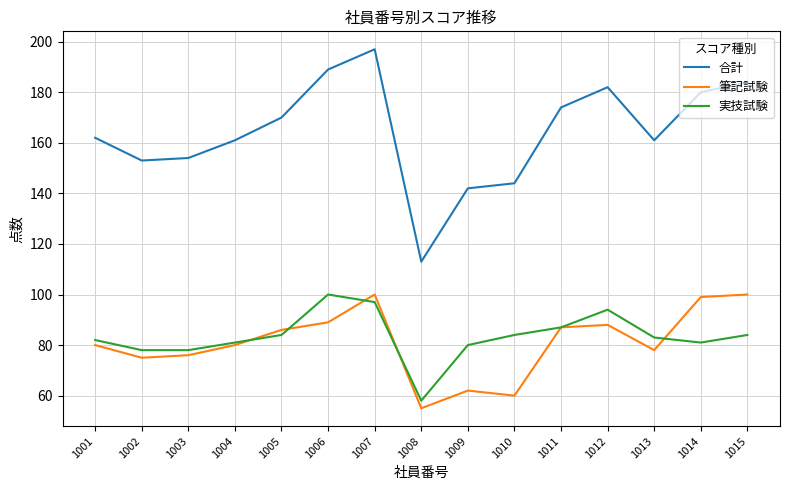

Which series has the widest spread of values?

合計